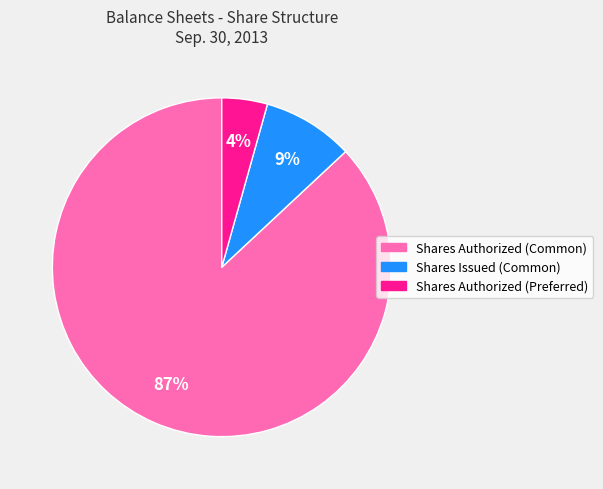

What percentage is the Shares Authorized (Preferred) slice, to the nearest percent?

4%